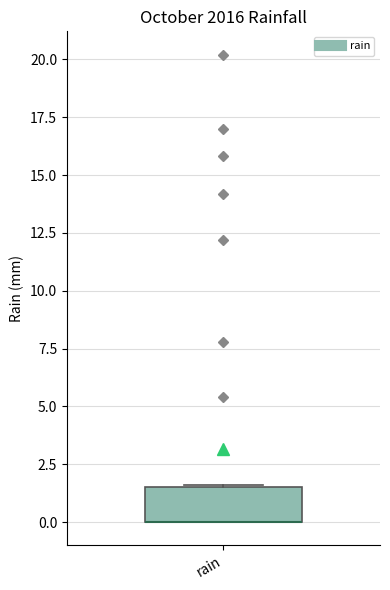

Transcribe this box plot: give where the median line is, the range the box spans, and where the two whiskers end, as read against the y-axis. The values are not printed on the chart, so give them approximately, as read against the axis.

median 0.0 (drawn on the box's lower edge), box 0.0 to 1.5, whiskers 0.0 to 1.5